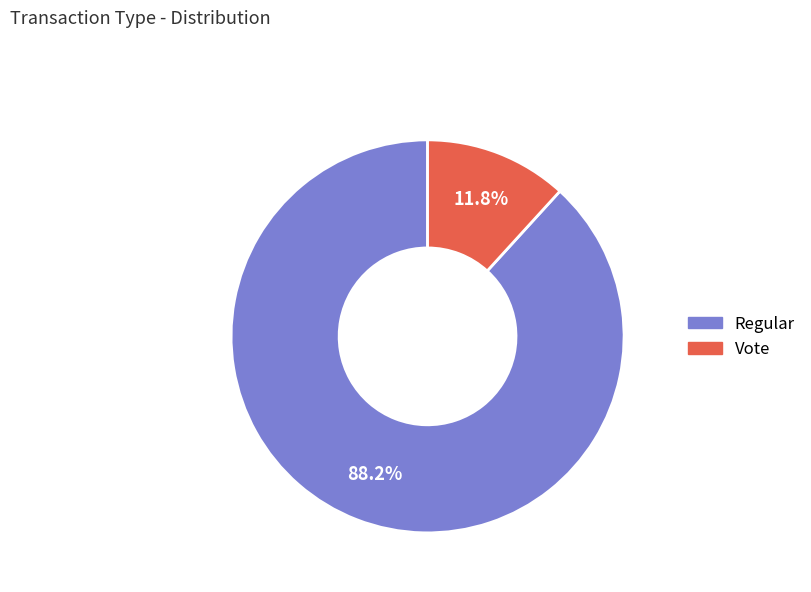

How many slices are in this pie chart?

2